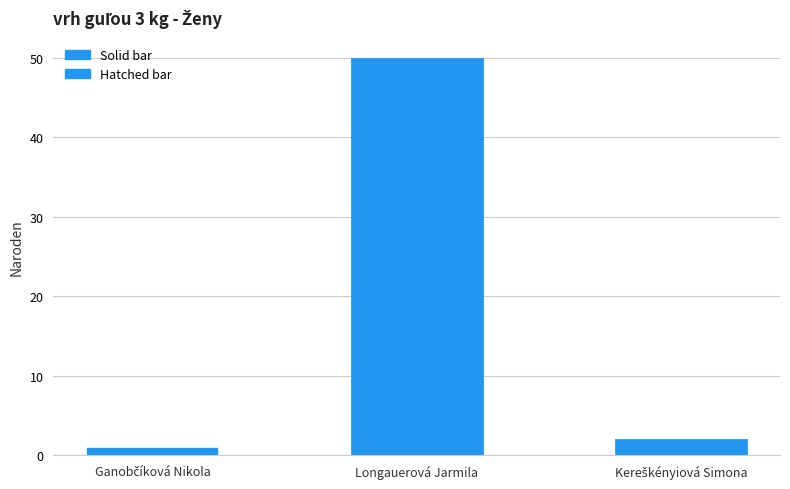

What is the label of the 3rd bar from the left?

Kereškényiová Simona